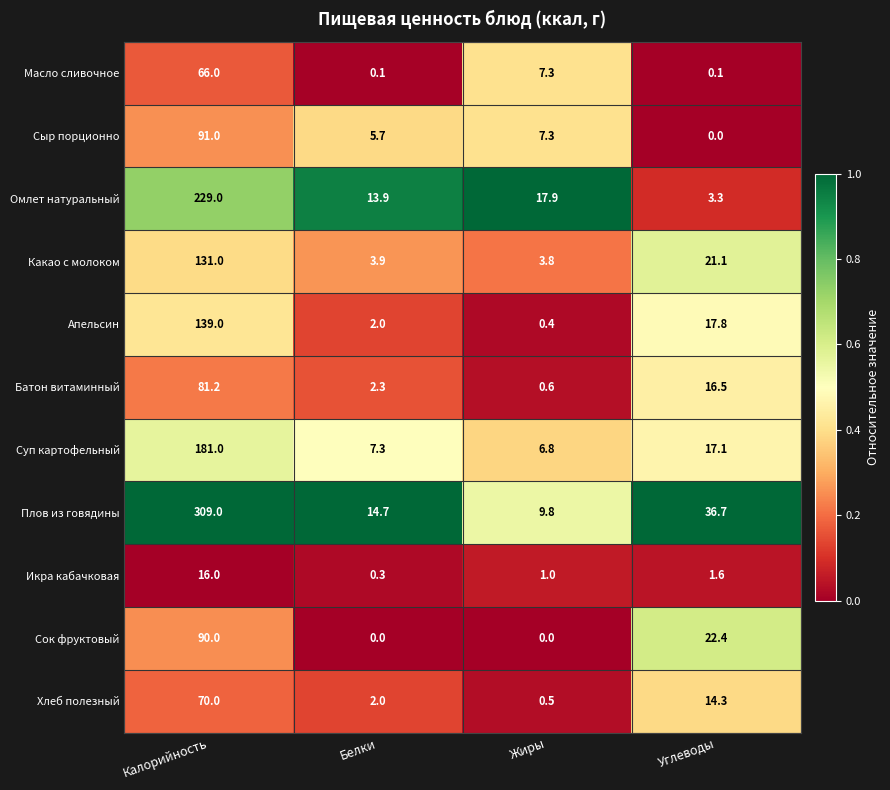

At how many categories does at least one series exceed 0?

4